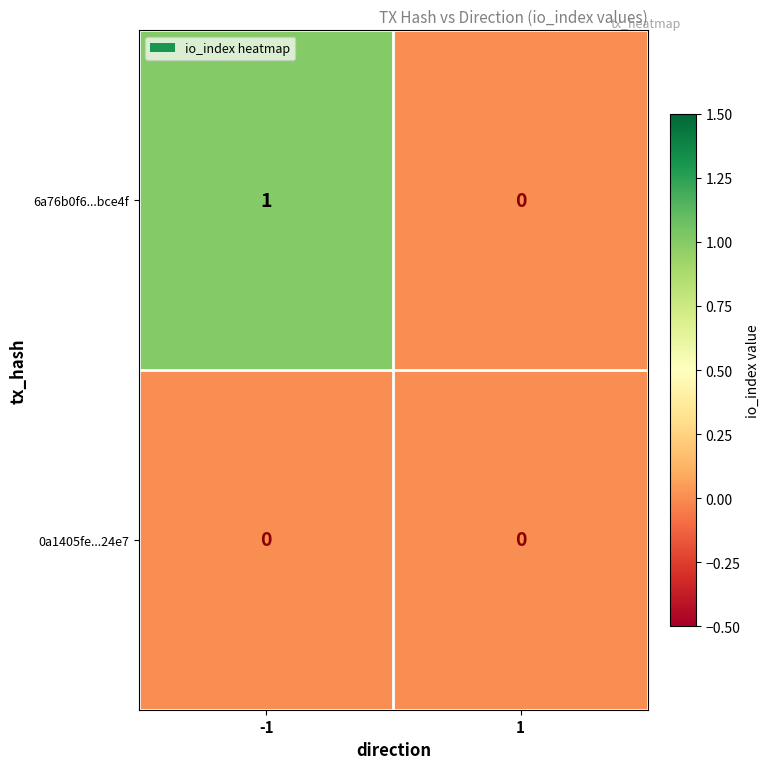

Which series has the largest total across all categories?

6a76b0f6...bce4f